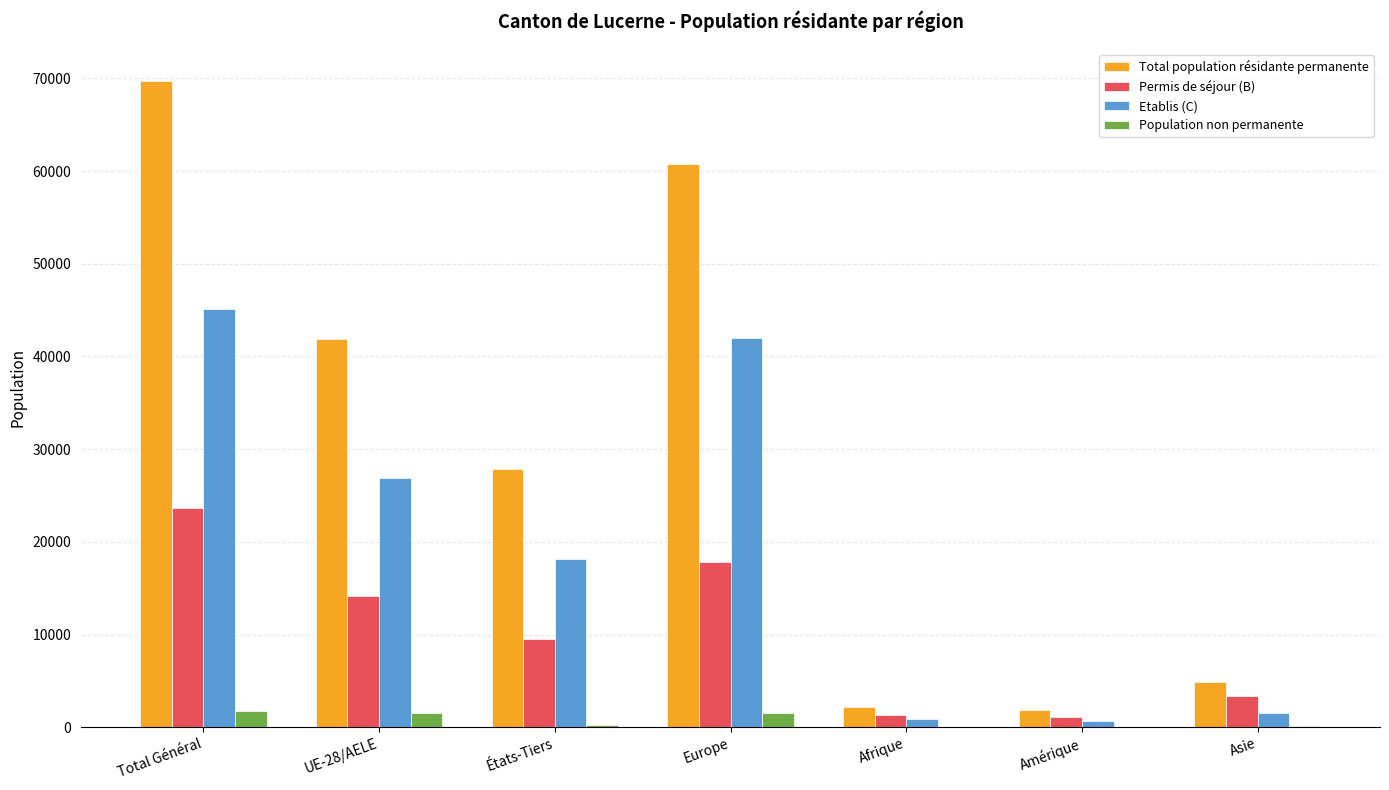

The value of Total population résidante permanente at Europe is 33825. True or false?

False